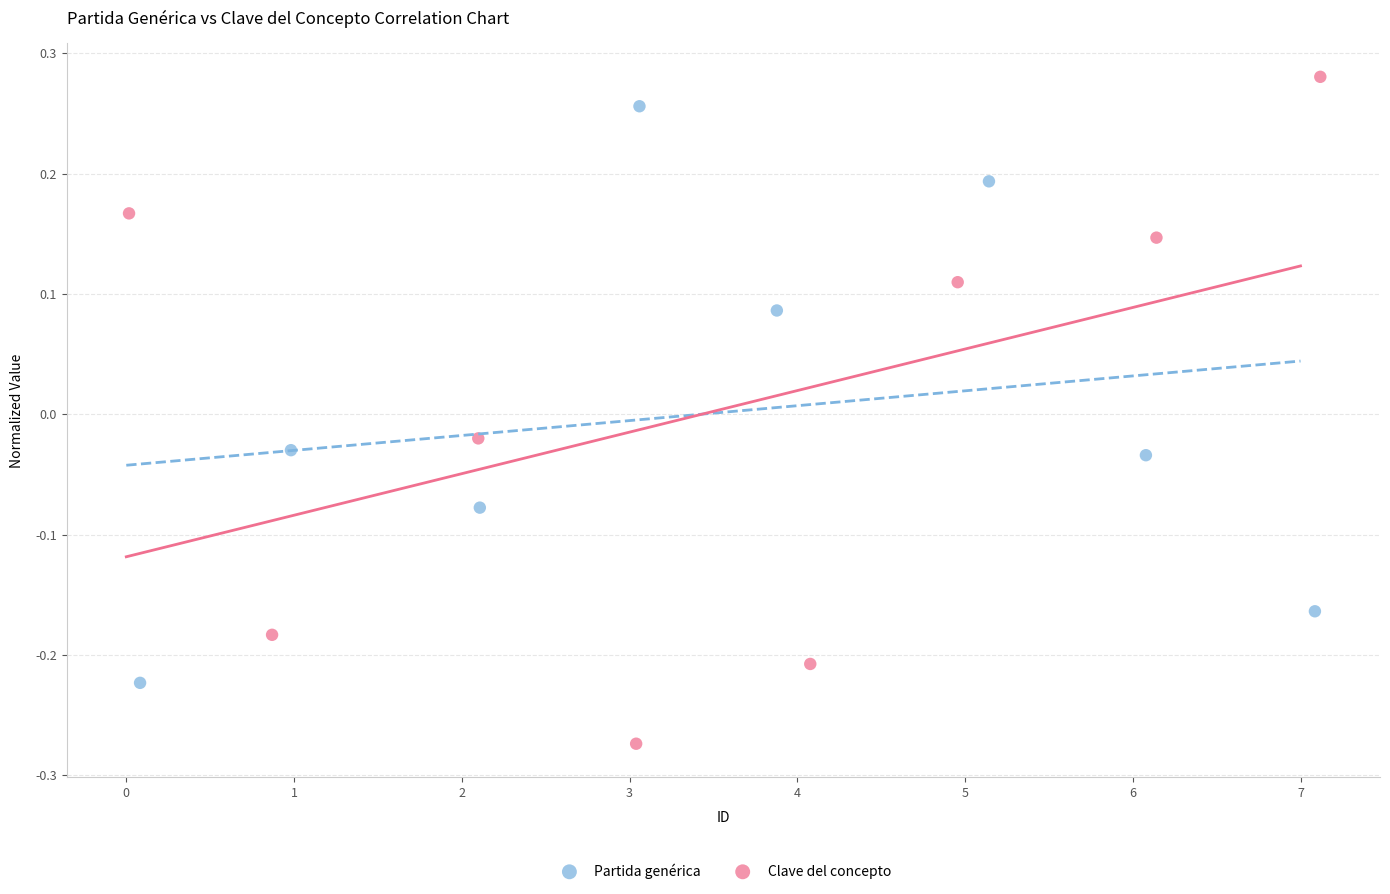

Which series reaches the minimum Y coordinate?

Clave del concepto